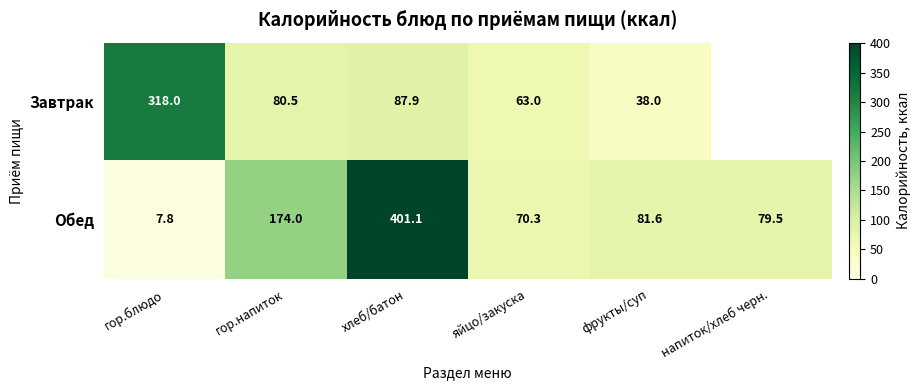

Which series changed the most between гор.напиток and яйцо/закуска?

Обед